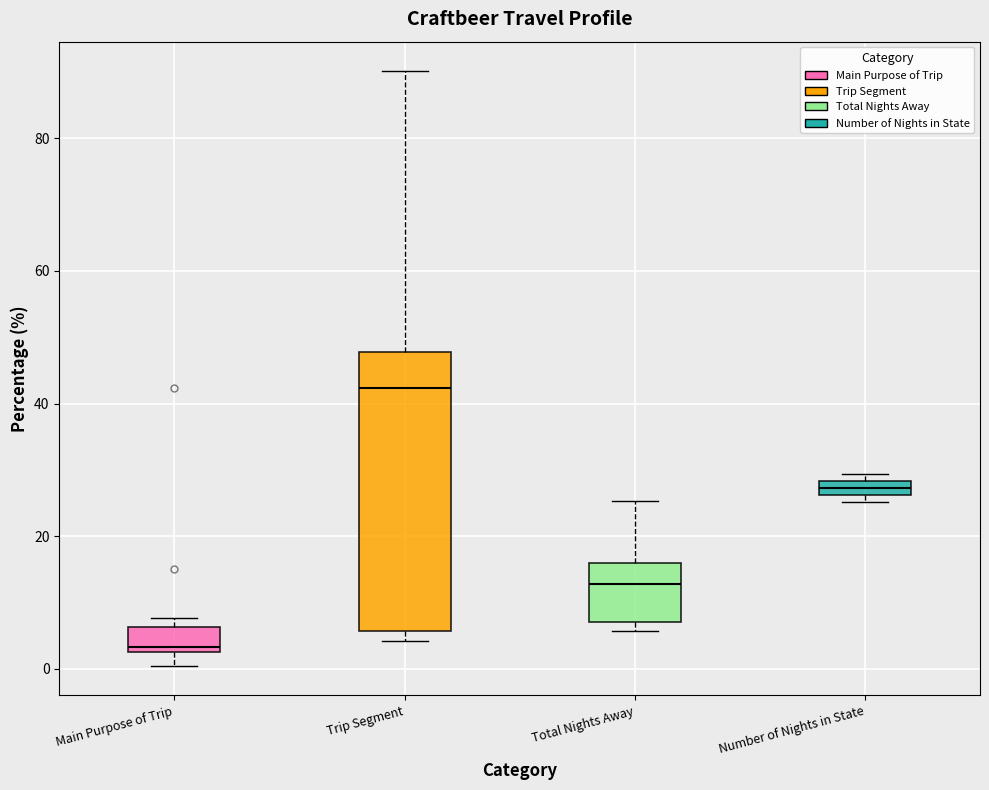

Where is the upper edge of the box for Total Nights Away on the y-axis? The values are not printed on the chart, so give them approximately, as read against the axis.

16